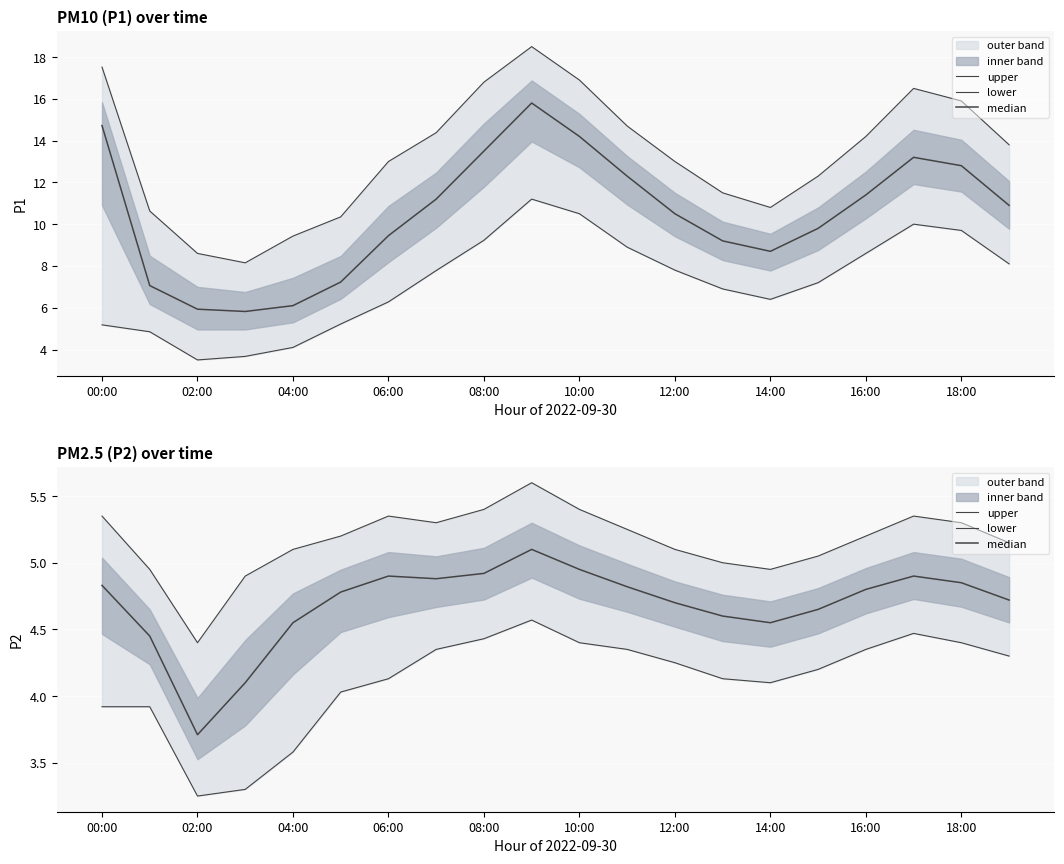

True or false: lower has a value of 4.2 at 15.

True